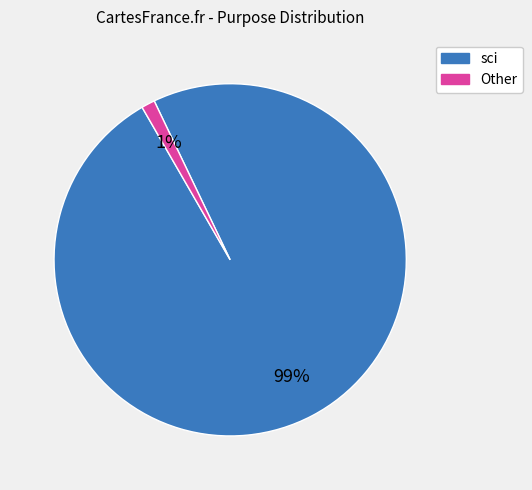

How many slices are in this pie chart?

2